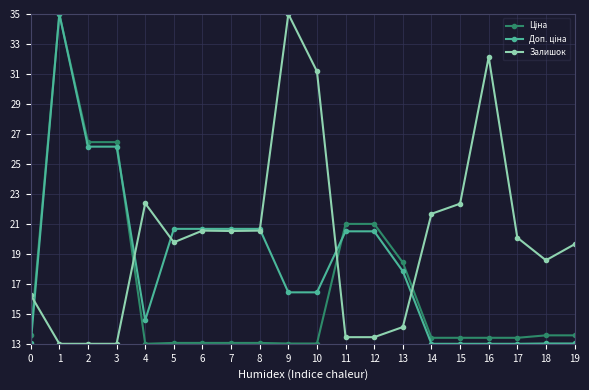

The value of Залишок at 2 is 7.3. True or false?

False